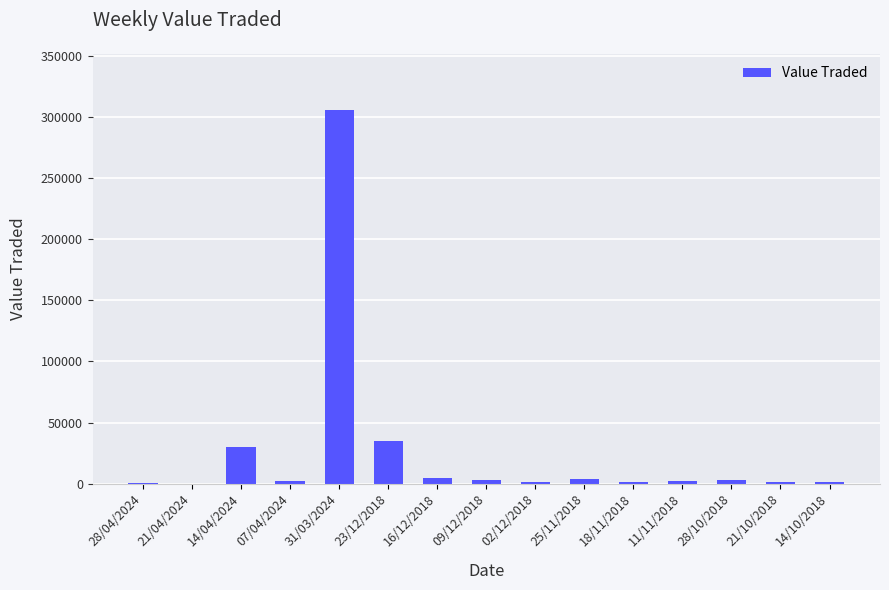

Where is the data nearest to the value 152861?

23/12/2018